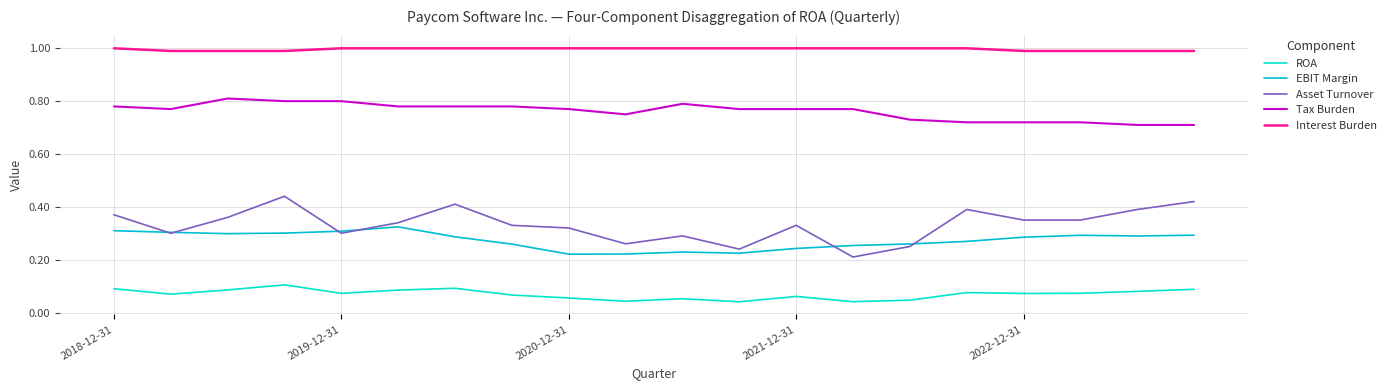

What is the minimum value for Interest Burden?

1.0